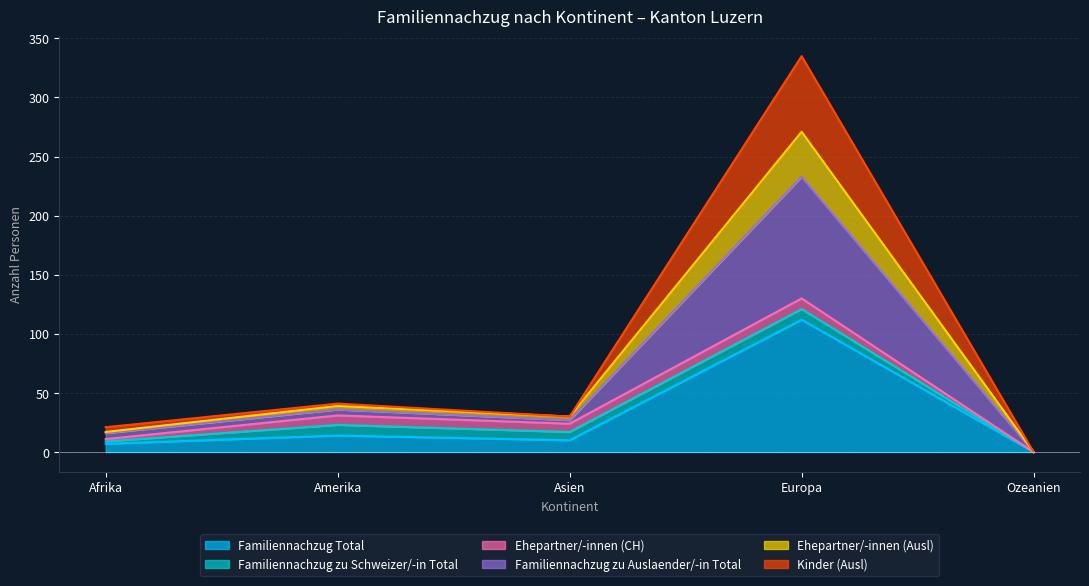

Is the value of Familiennachzug zu Auslaender/-in Total at Asien greater than the value of Ehepartner/-innen (Ausl) at Afrika?

Yes